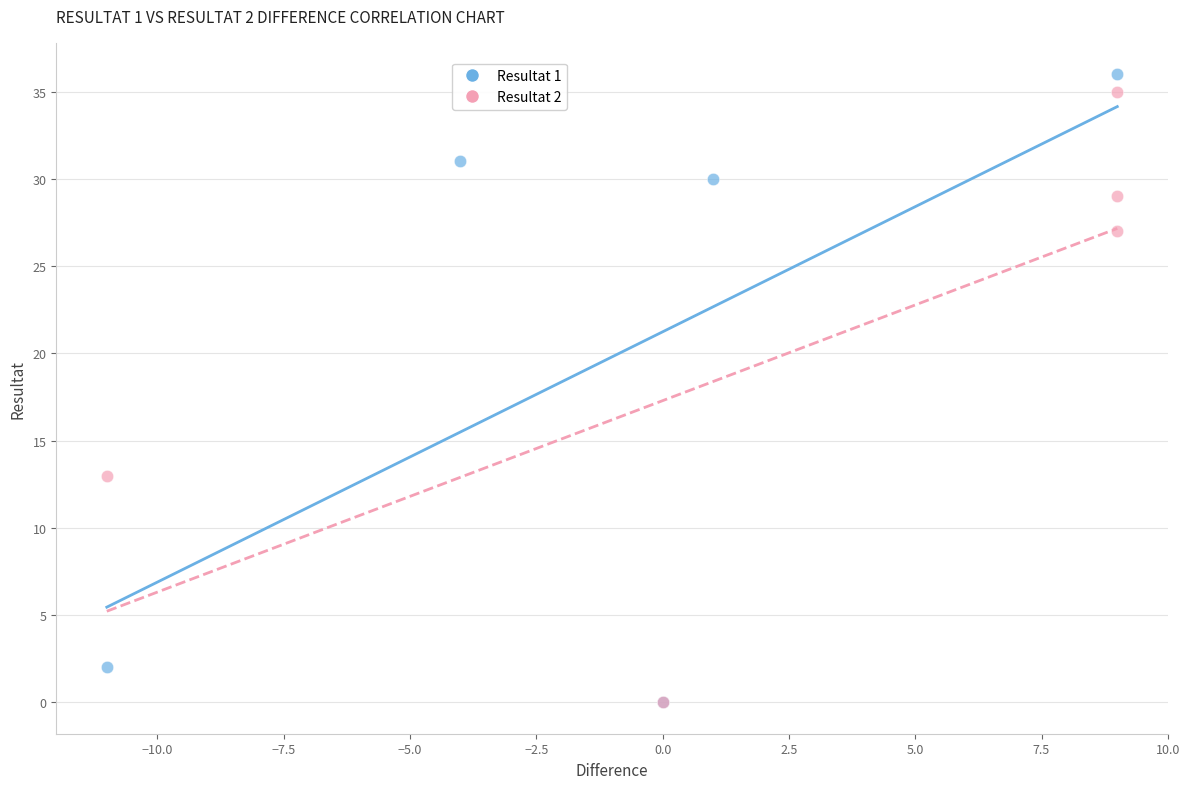

Which series contains the highest Y value?

Resultat 1